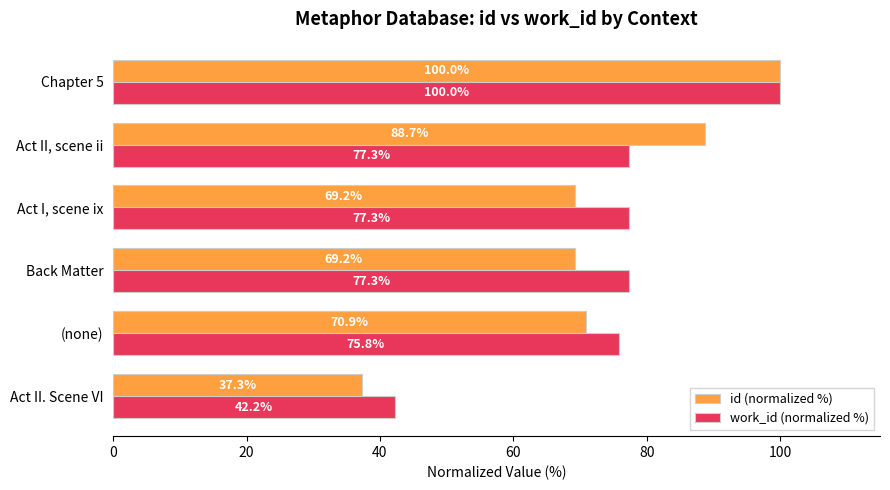

Where is work_id (normalized %) nearest to the value 71?

(none)